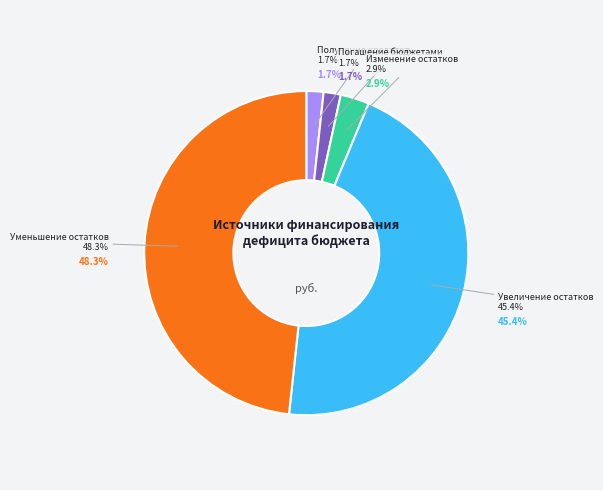

Rank the categories by value from lowest to highest.

Получение кредитов от кредитных организаций, Погашение бюджетами сельских поселений, Изменение остатков средств, Увеличение прочих остатков денежных средств, Уменьшение прочих остатков денежных средств